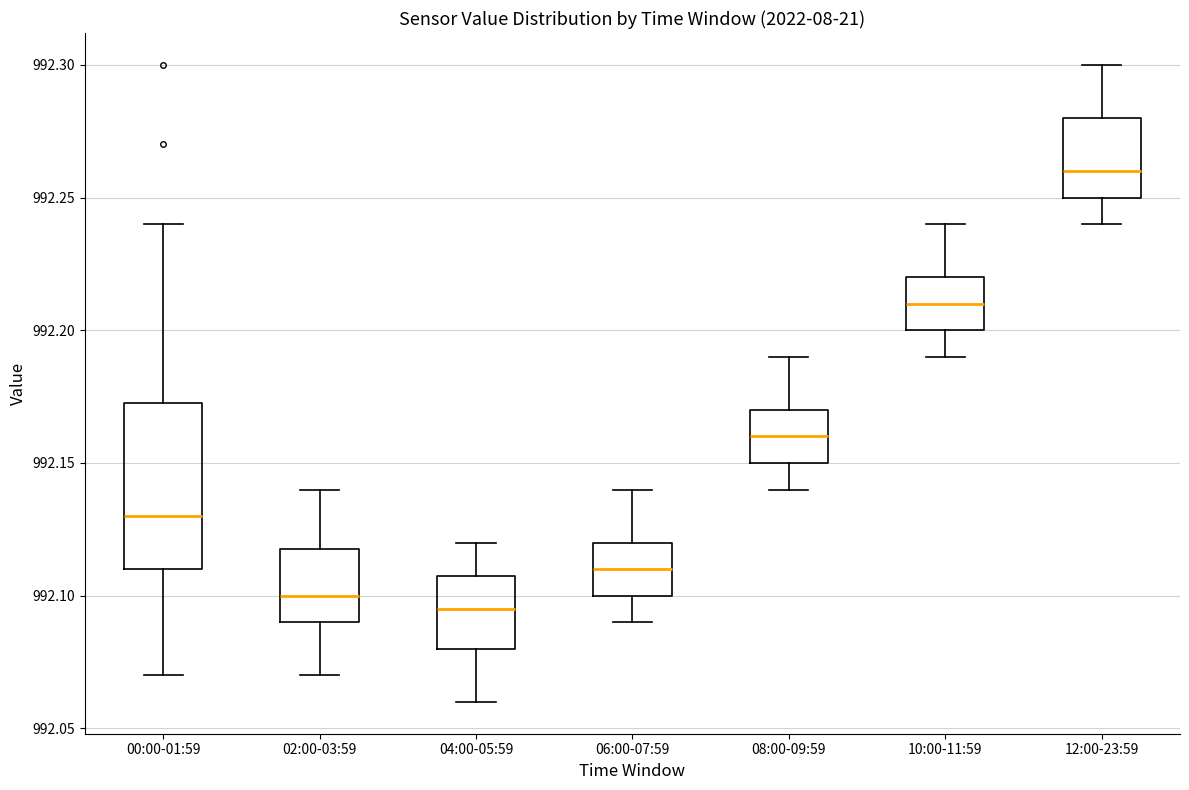

Reading left to right, read every box against the y-axis: the position of its median line, the range the box covers, and the ends of its whiskers. The values are not printed on the chart, so give them approximately, as read against the axis.

00:00-01:59: median 992.130, box 992.110 to 992.175, whiskers 992.070 to 992.240
02:00-03:59: median 992.100, box 992.090 to 992.120, whiskers 992.070 to 992.140
04:00-05:59: median 992.095, box 992.080 to 992.110, whiskers 992.060 to 992.120
06:00-07:59: median 992.110, box 992.100 to 992.120, whiskers 992.090 to 992.140
08:00-09:59: median 992.160, box 992.150 to 992.170, whiskers 992.140 to 992.190
10:00-11:59: median 992.210, box 992.200 to 992.220, whiskers 992.190 to 992.240
12:00-23:59: median 992.260, box 992.250 to 992.280, whiskers 992.240 to 992.300